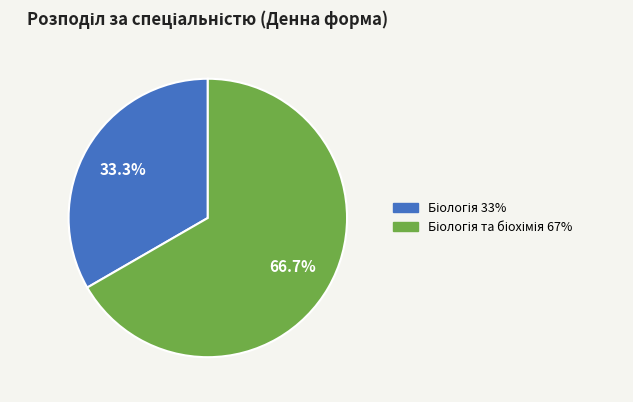

To the nearest percent, what is the average slice percentage?

50%